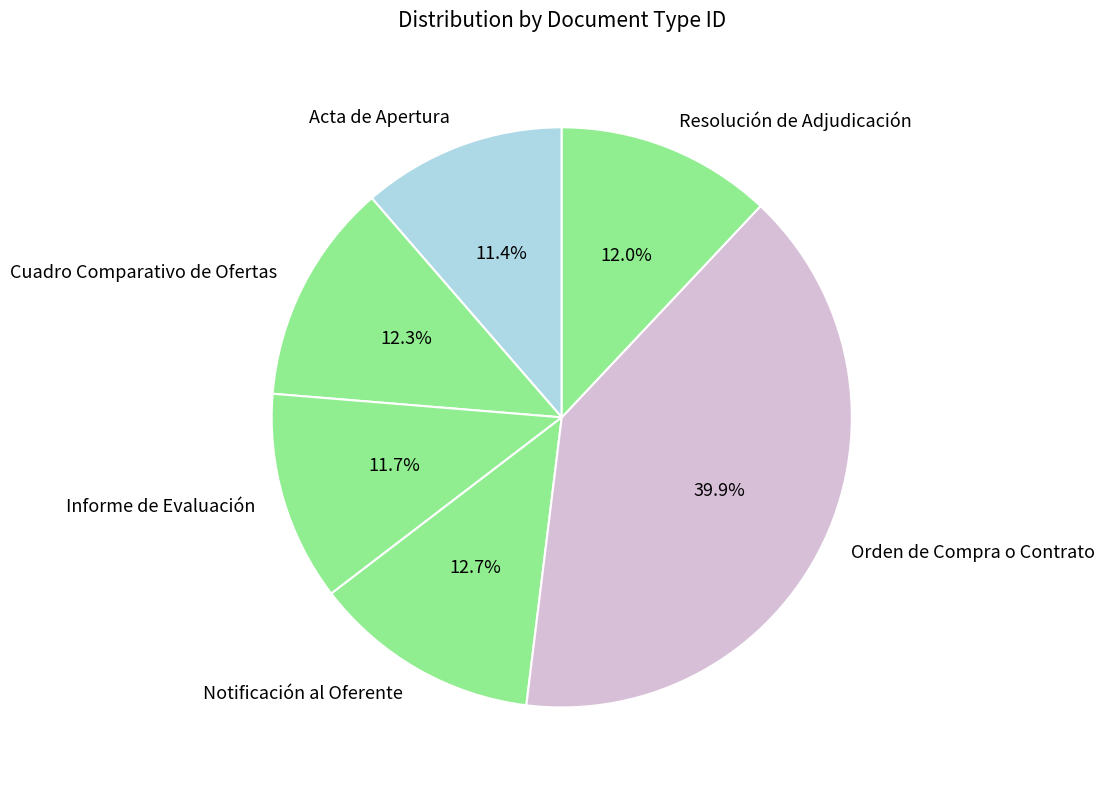

To the nearest percent, what percentage of the pie is Cuadro Comparativo de Ofertas?

12%